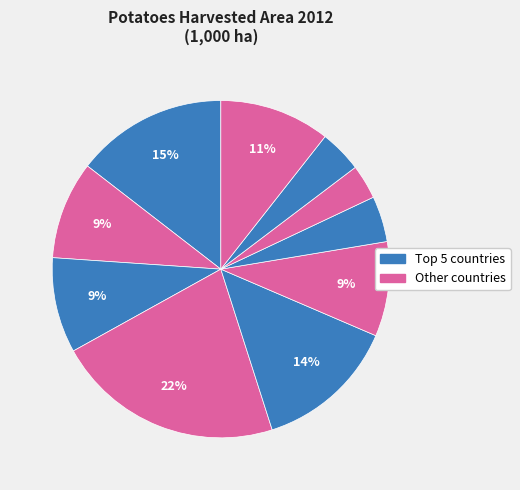

Count the number of slices in the pie.

10